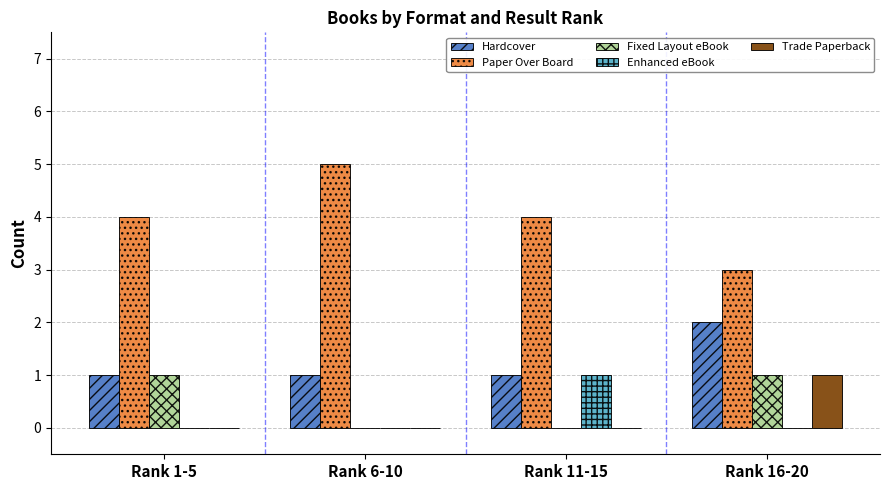

Count the number of data series in this chart.

5